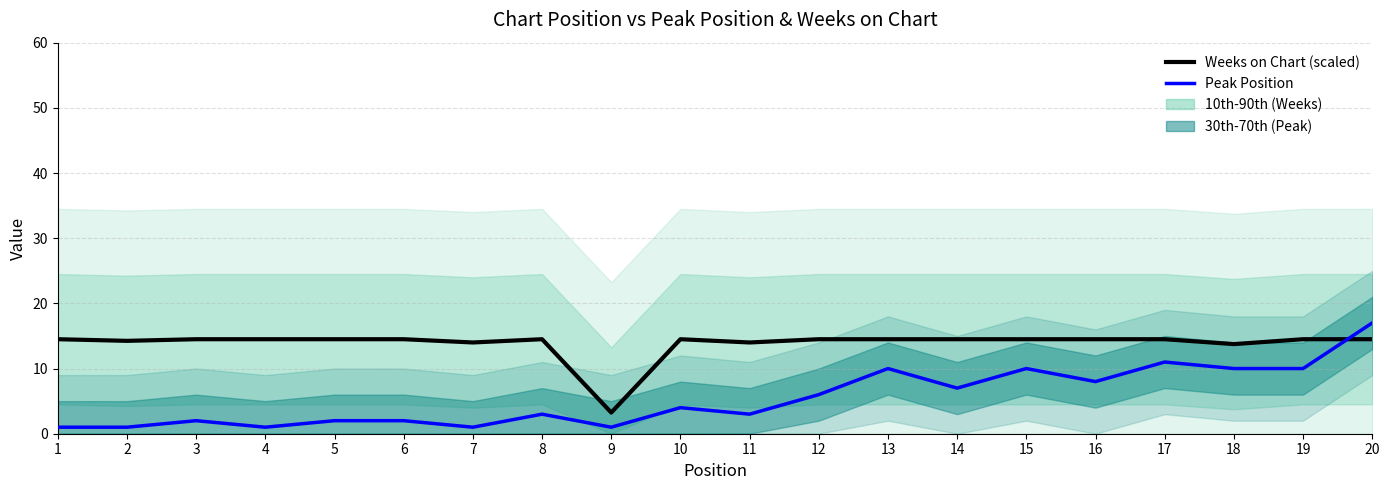

Which series has the largest range (max minus min)?

Peak Position